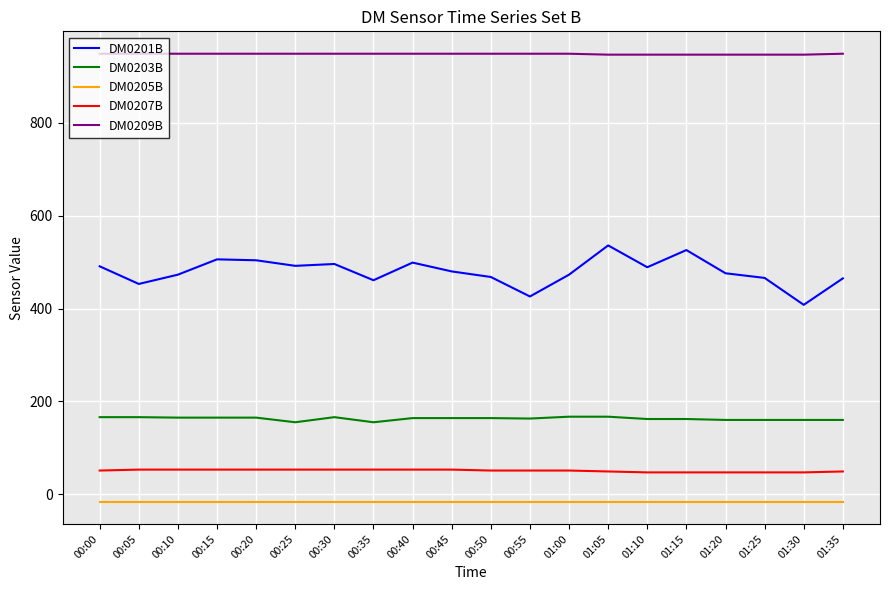

True or false: DM0209B and DM0205B intersect in this chart.

False